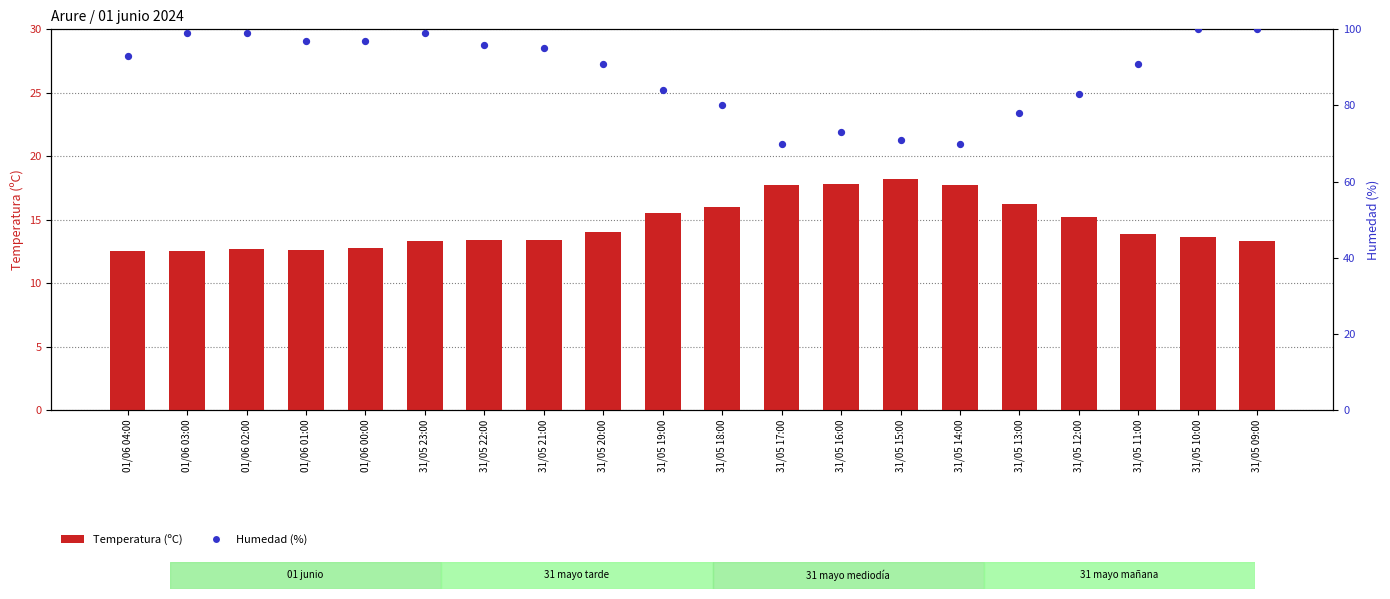

Which series reaches the maximum Y coordinate?

Humedad (%)